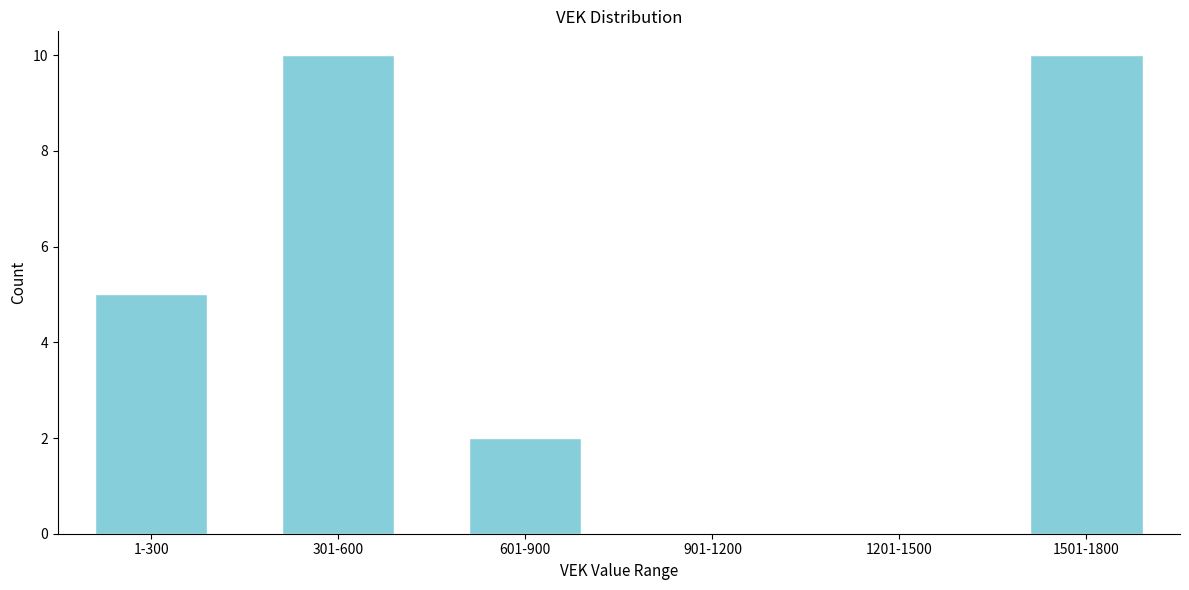

Reading left to right, list all the values displayed in this chart.

1-300=5	301-600=10	601-900=2	901-1200=0	1201-1500=0	1501-1800=10